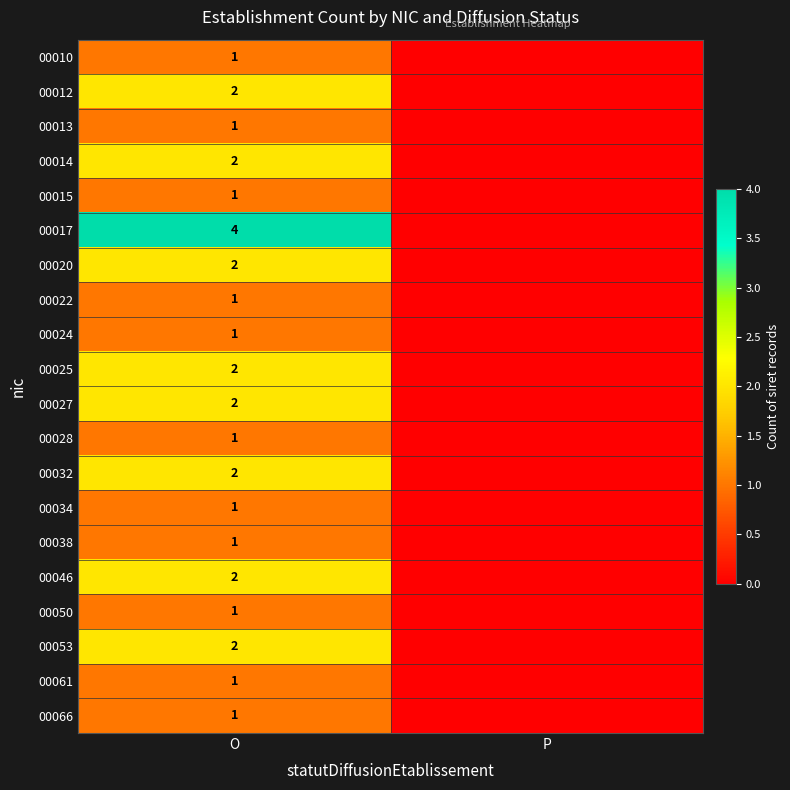

Is the value of 00032 at O greater than the value of 00024 at O?

Yes